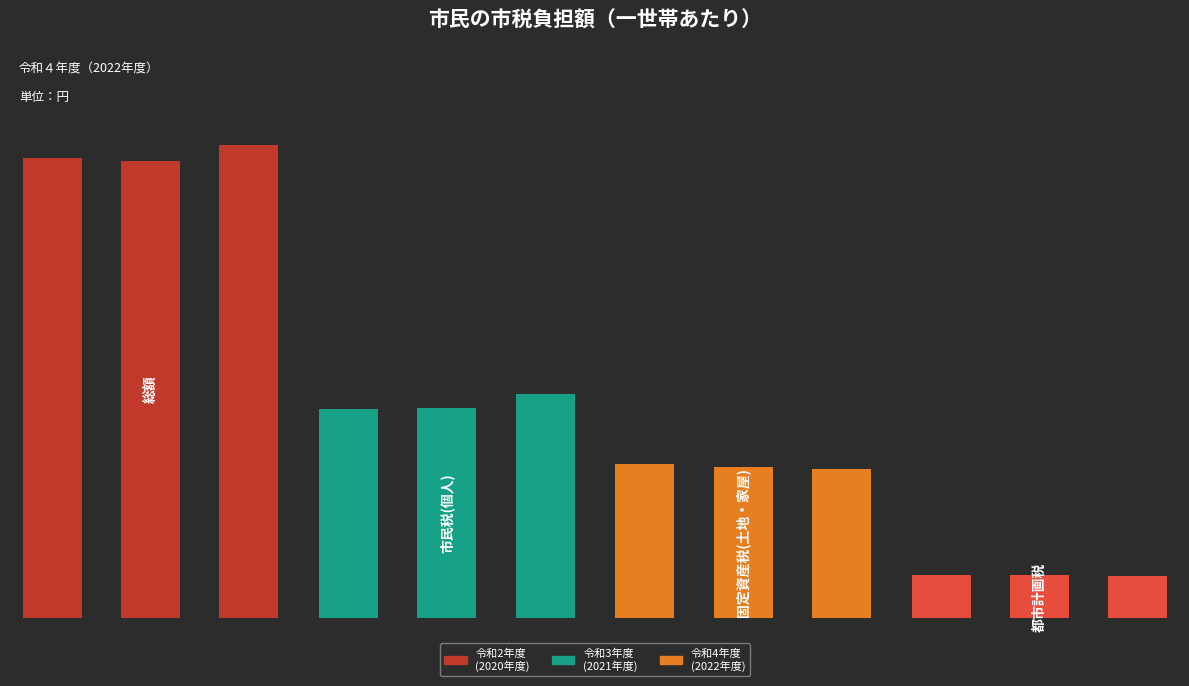

Which series has the largest range (max minus min)?

総額